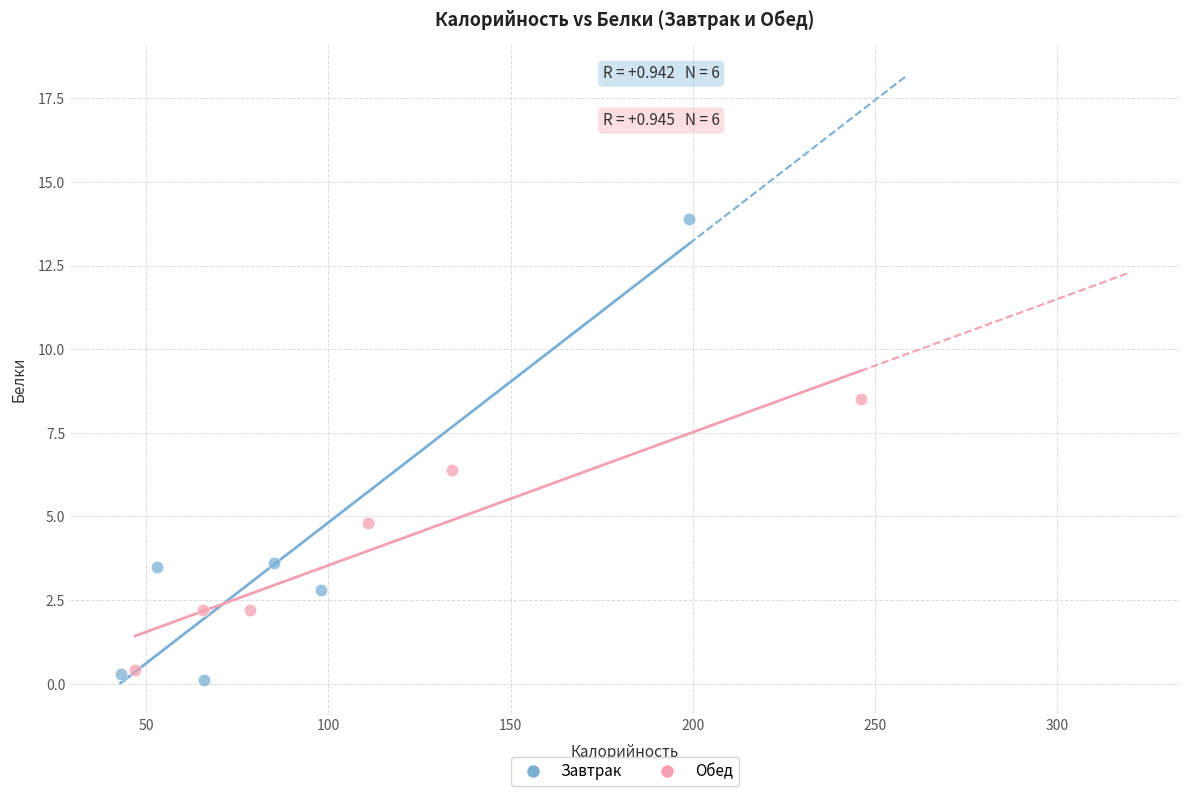

Which series has the largest Y range (max minus min)?

Завтрак